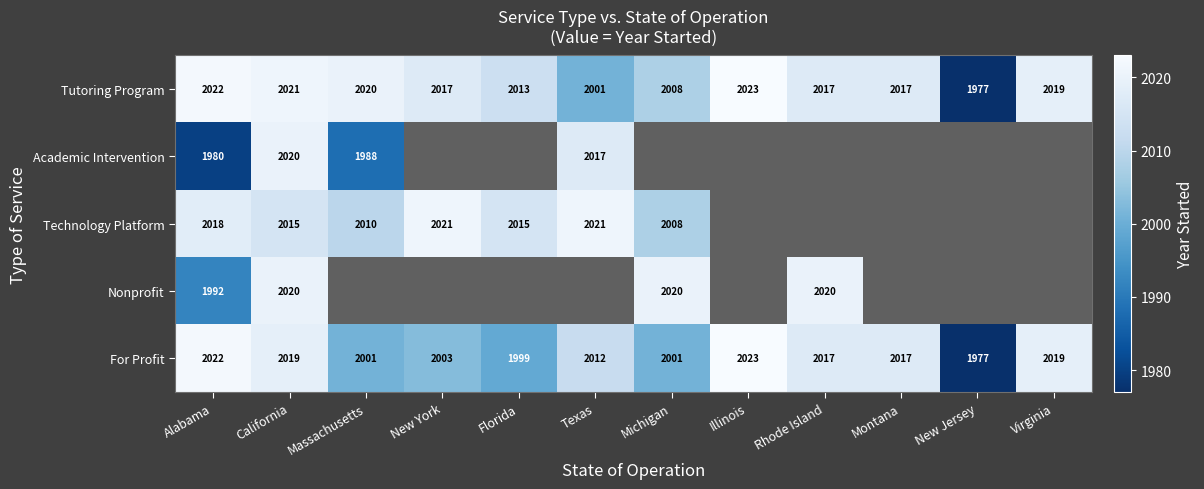

True or false: Tutoring Program has a value of 3365 at Illinois.

False